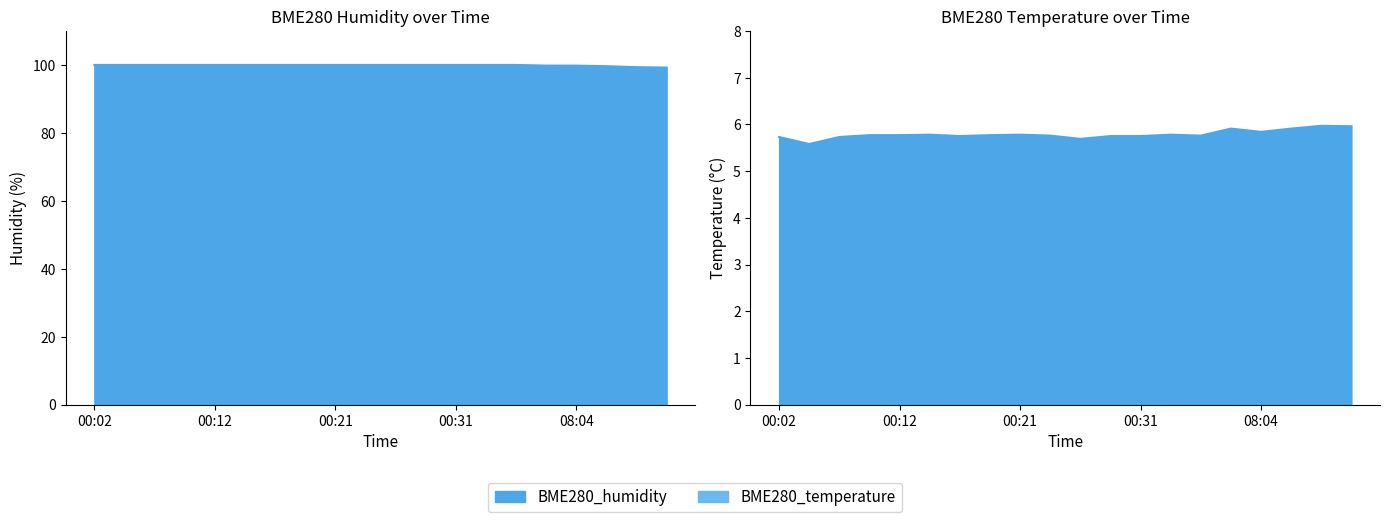

Which series changed the most between 00:26 and 00:33?

BME280_temperature